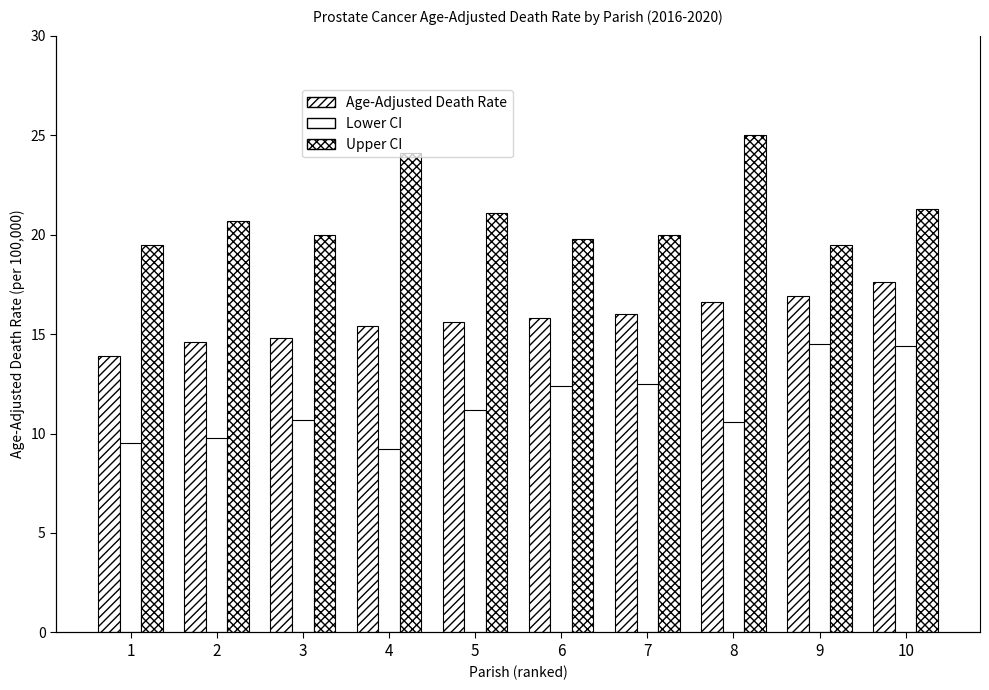

The value of Age-Adjusted Death Rate at 9 is 16.9. True or false?

True